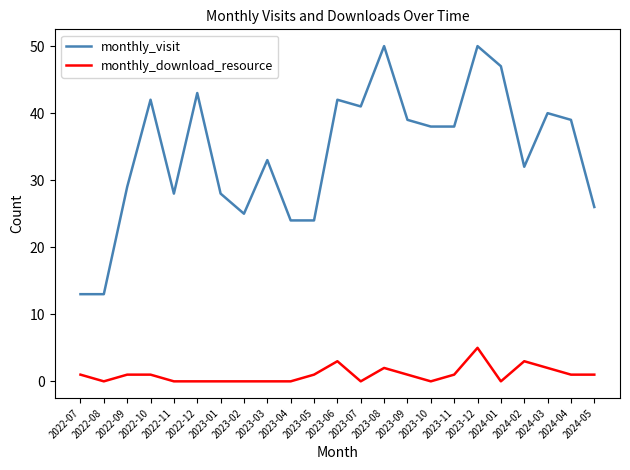

How many lines are shown in the chart?

2